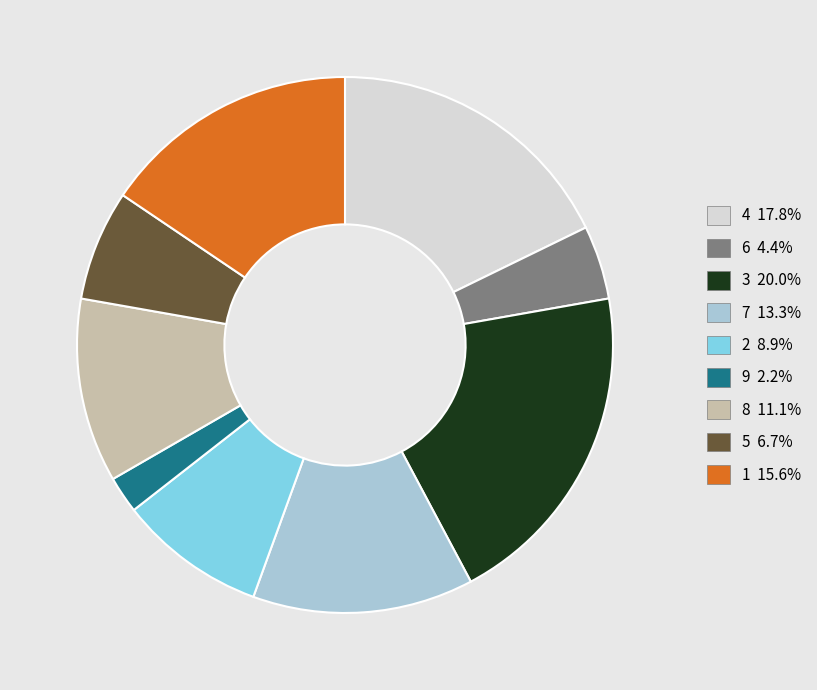

Is it true that 1 is 16% of the pie?

True